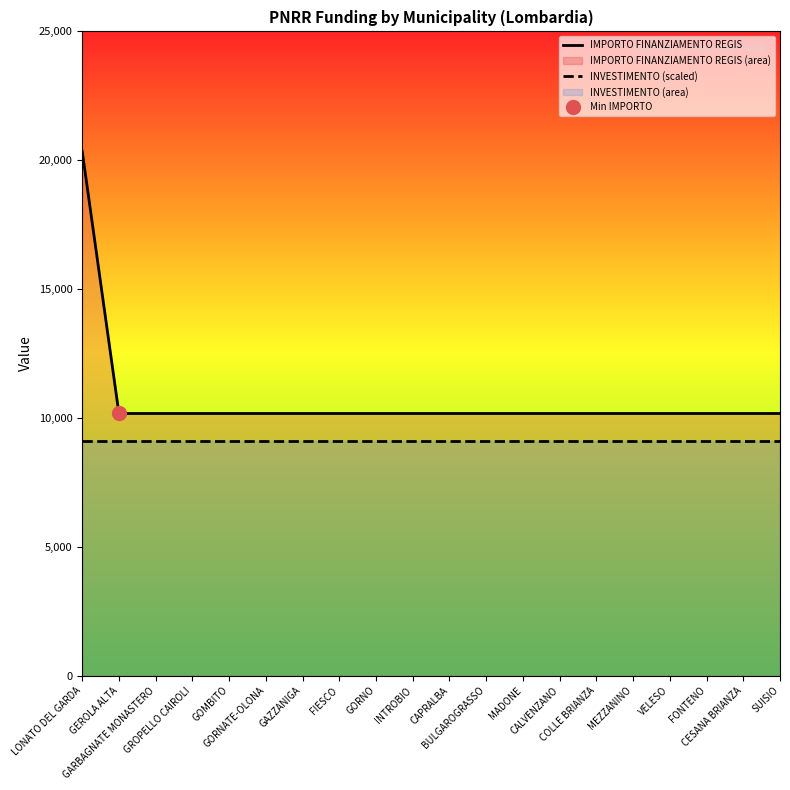

True or false: IMPORTO FINANZIAMENTO REGIS and INVESTIMENTO (scaled) cross at least once.

False